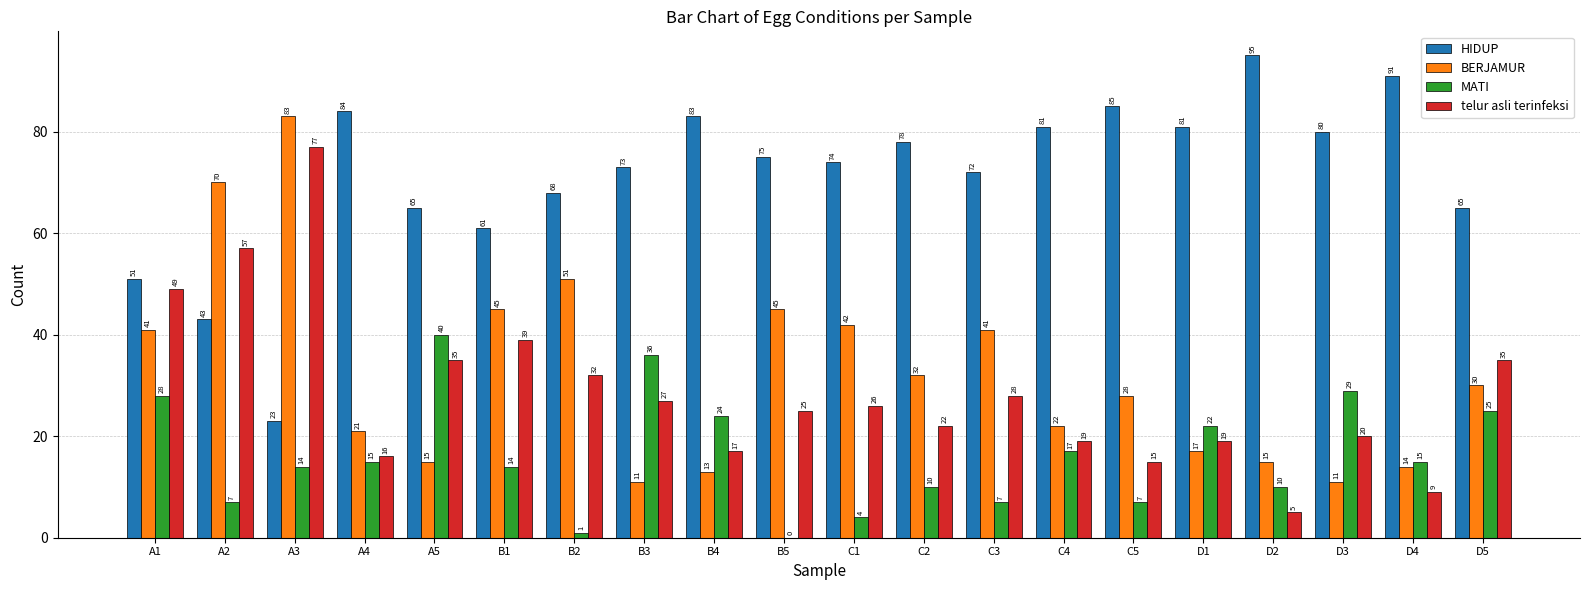

Between B3 and C1, which series saw the biggest shift?

MATI